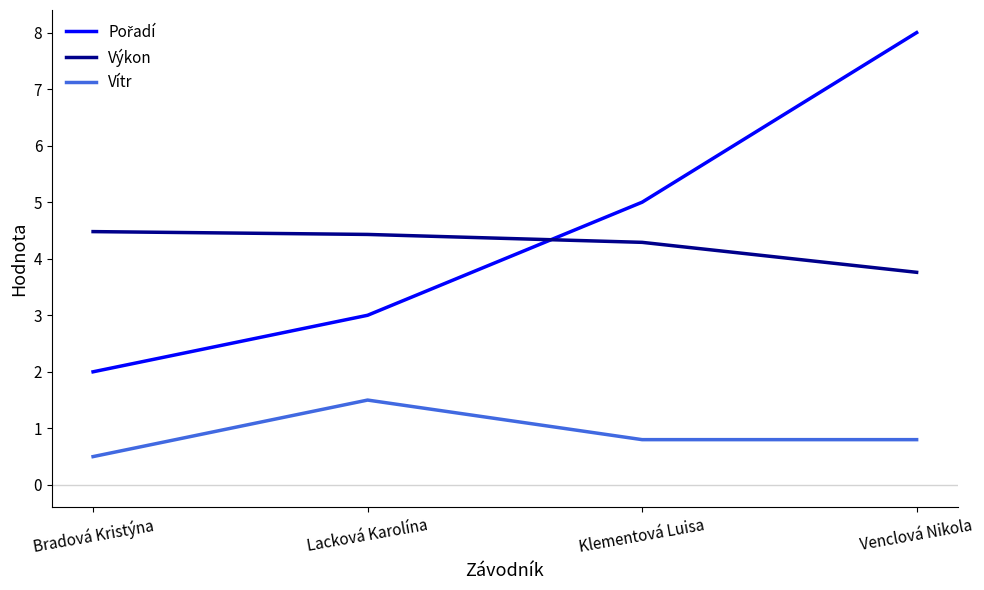

True or false: Výkon and Vítr cross at least once.

False